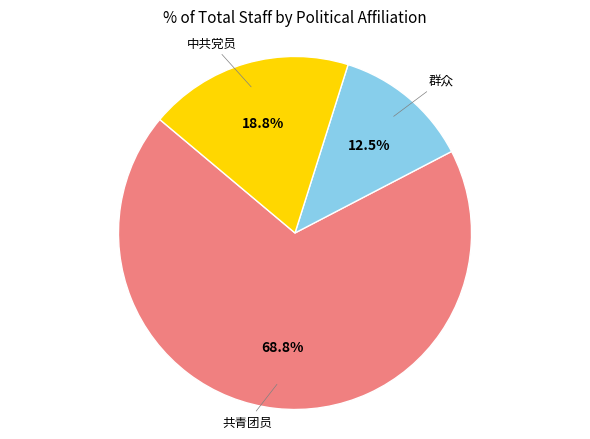

Does any single category account for the majority?

Yes